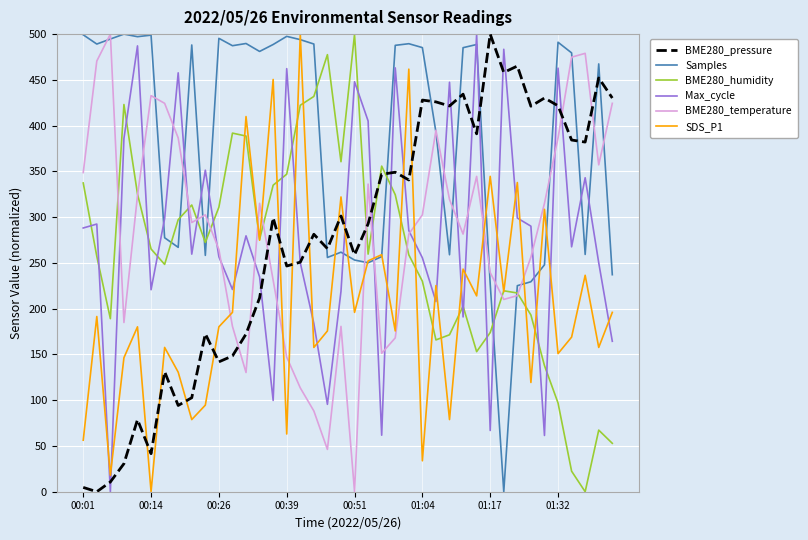

What is the difference between the second highest and minimum values in the Samples series?

499.2